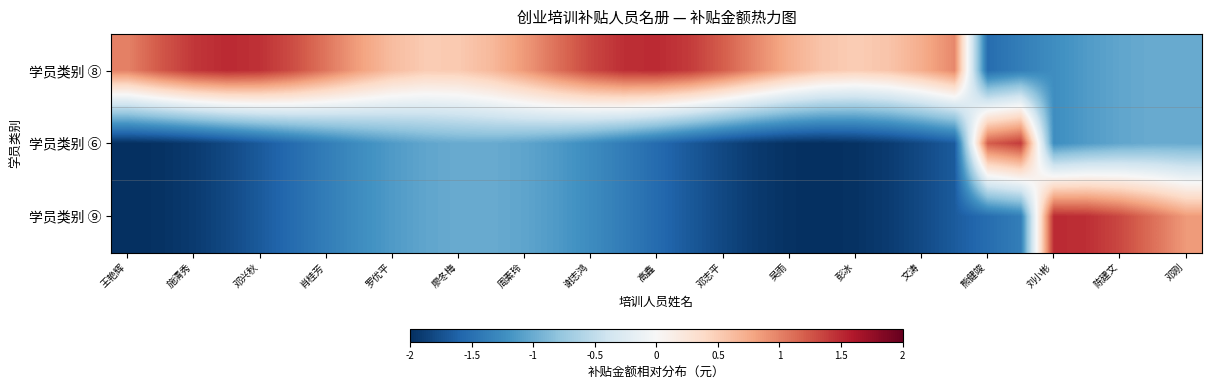

Which series has the largest total across all categories?

学员类别 ⑧